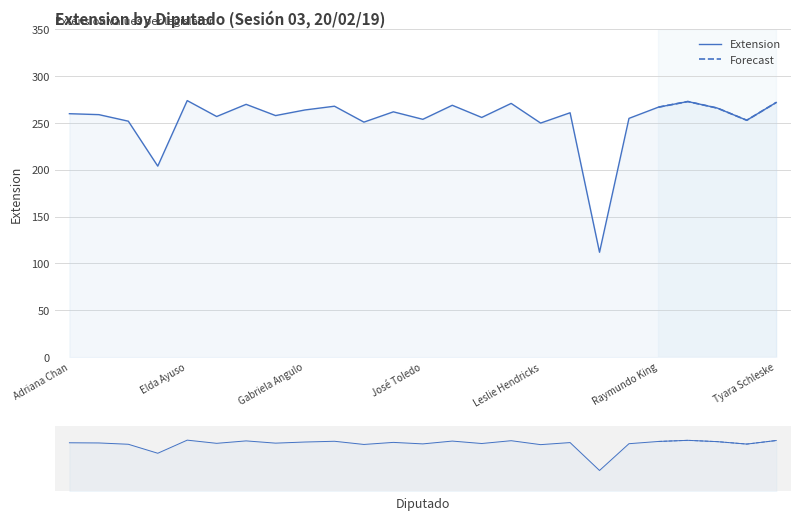

Where is the first local maximum?

Elda Ayuso